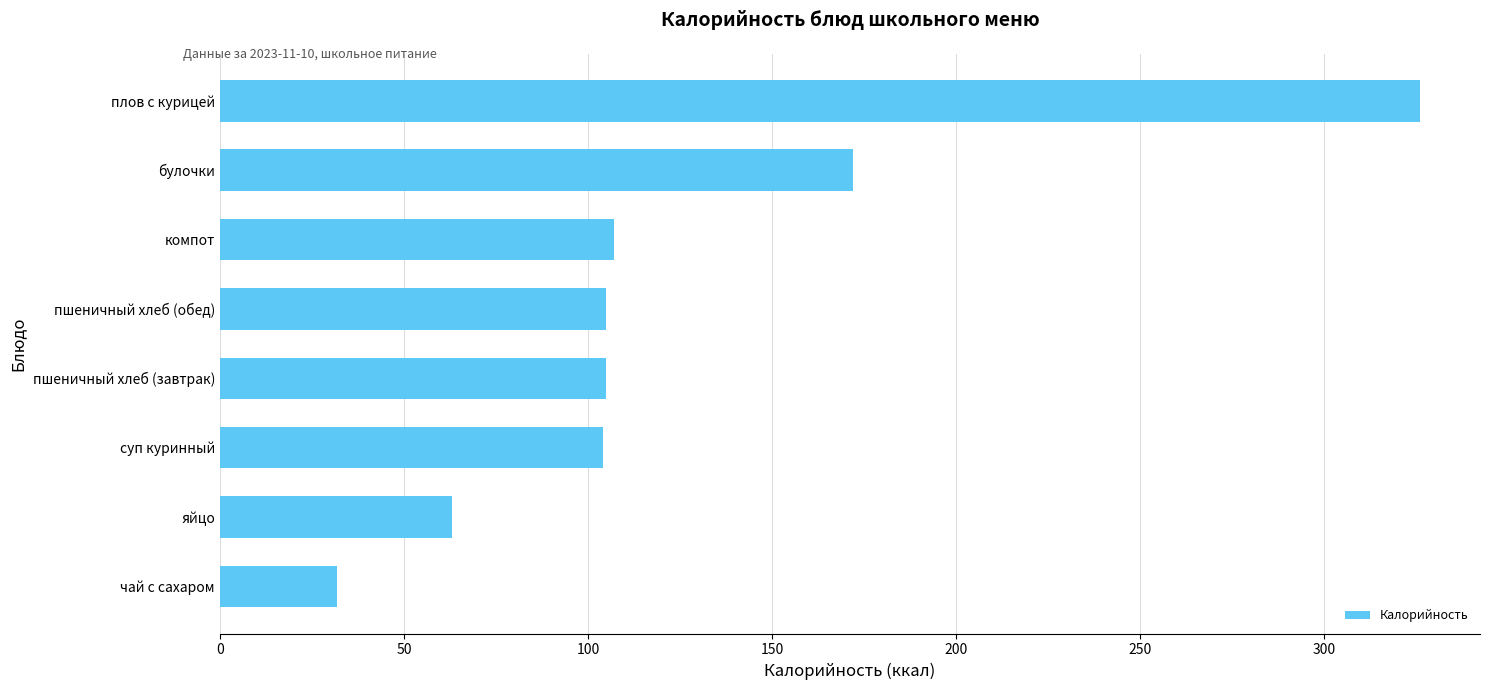

What is the difference between the second highest and second lowest values?

109.0